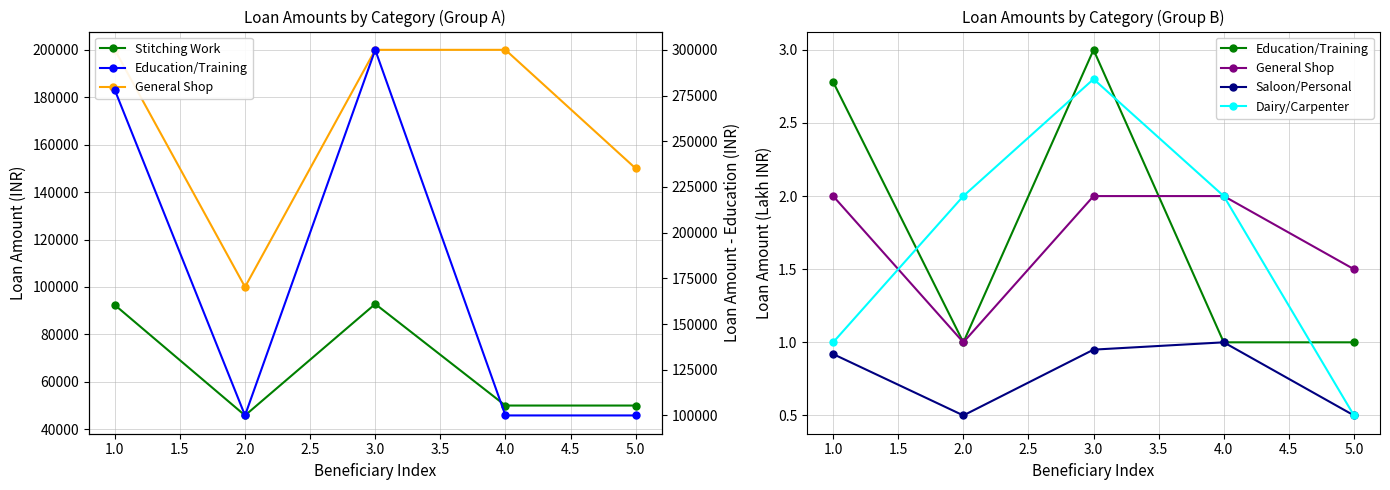

What is the average value of the Dairy/Carpenter series?

1.7